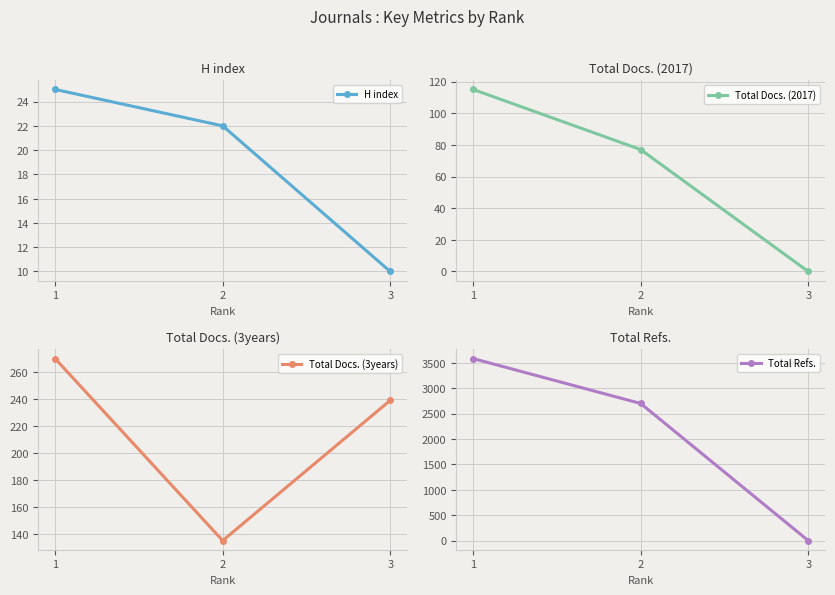

What are all the series names shown in the legend?

H index, Total Docs. (2017), Total Docs. (3years), Total Refs.